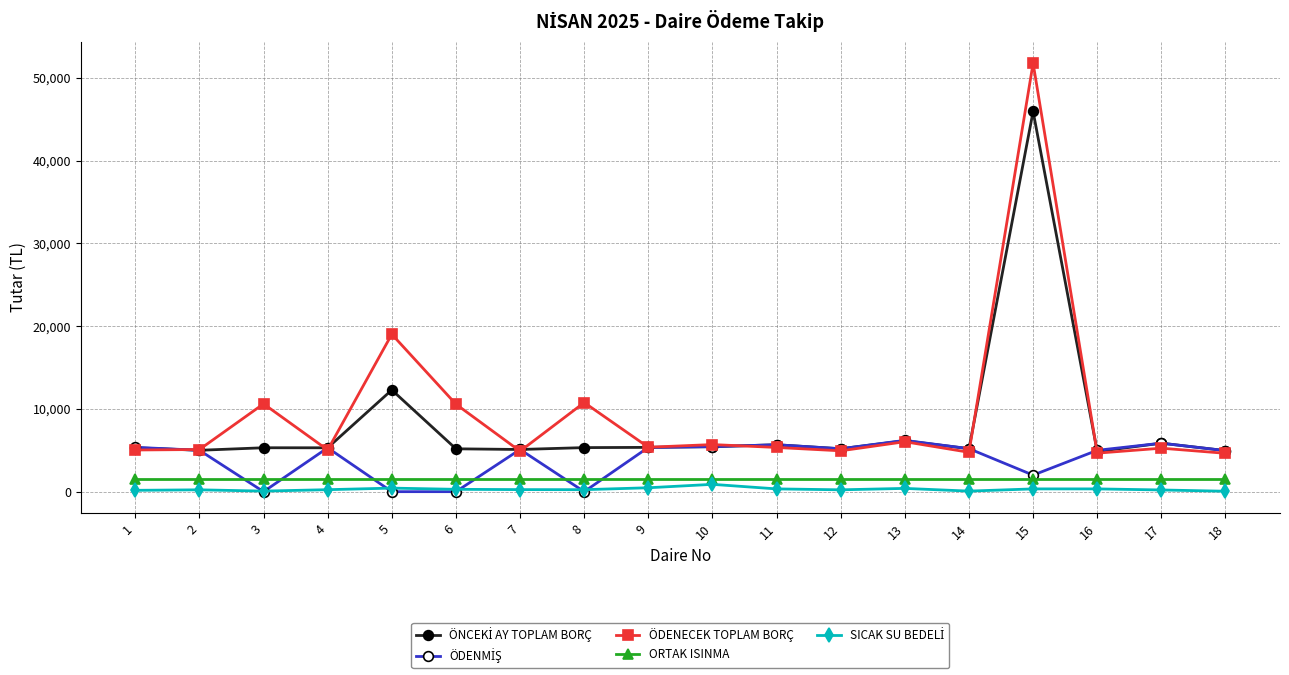

Where is the first local maximum for ÖDENECEK TOPLAM BORÇ?

3